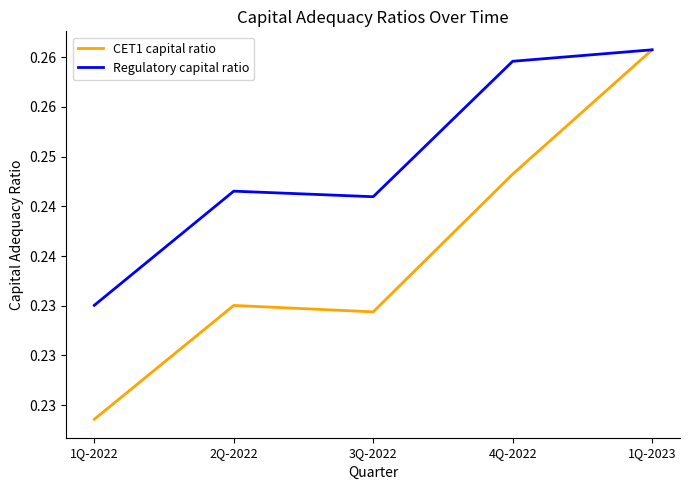

Which series has the widest spread of values?

CET1 capital ratio